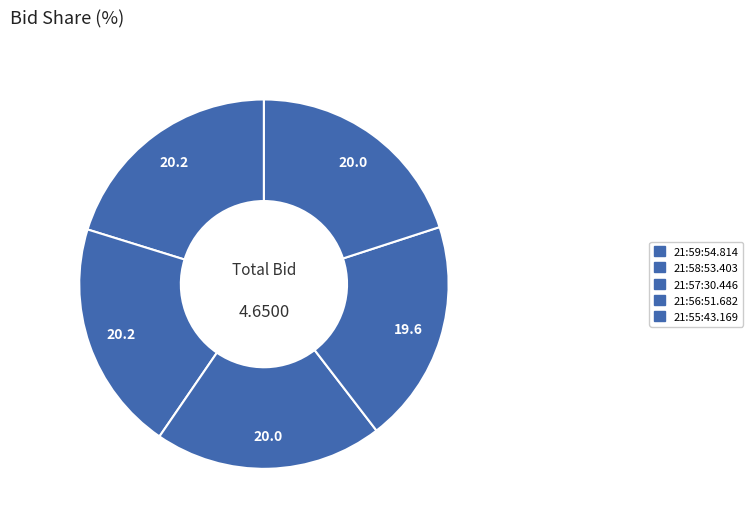

How many segments does this pie chart have?

5